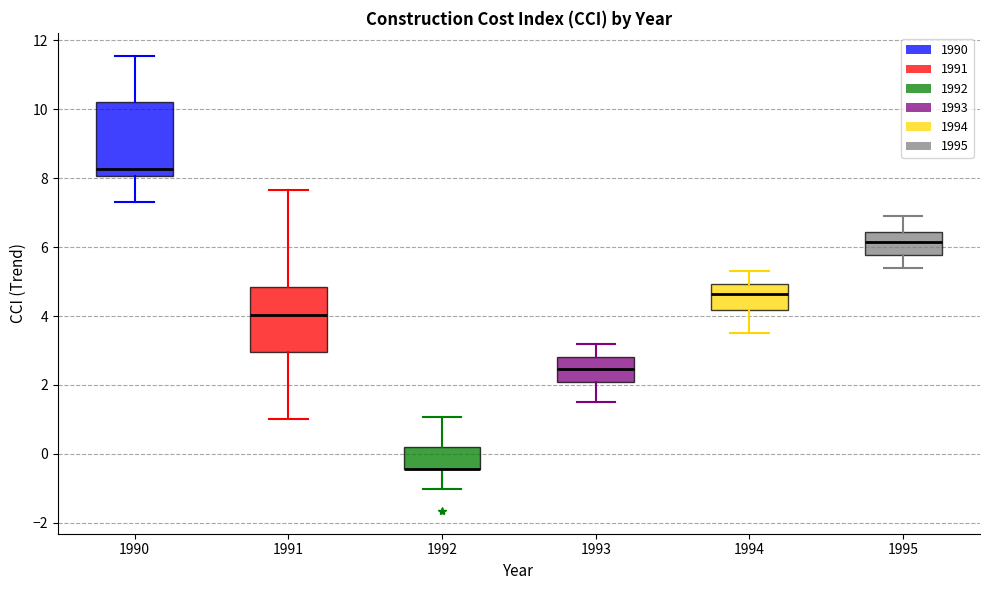

Reading left to right, read every box against the y-axis: the position of its median line, the range the box covers, and the ends of its whiskers. The values are not printed on the chart, so give them approximately, as read against the axis.

1990: median 8.2, box 8.0 to 10.2, whiskers 7.4 to 11.6
1991: median 4.0, box 3.0 to 4.8, whiskers 1.0 to 7.6
1992: median -0.4 (drawn on the box's lower edge), box -0.4 to 0.2, whiskers -1.0 to 1.0
1993: median 2.4, box 2.0 to 2.8, whiskers 1.6 to 3.2
1994: median 4.6, box 4.2 to 5.0, whiskers 3.6 to 5.4
1995: median 6.2, box 5.8 to 6.4, whiskers 5.4 to 7.0